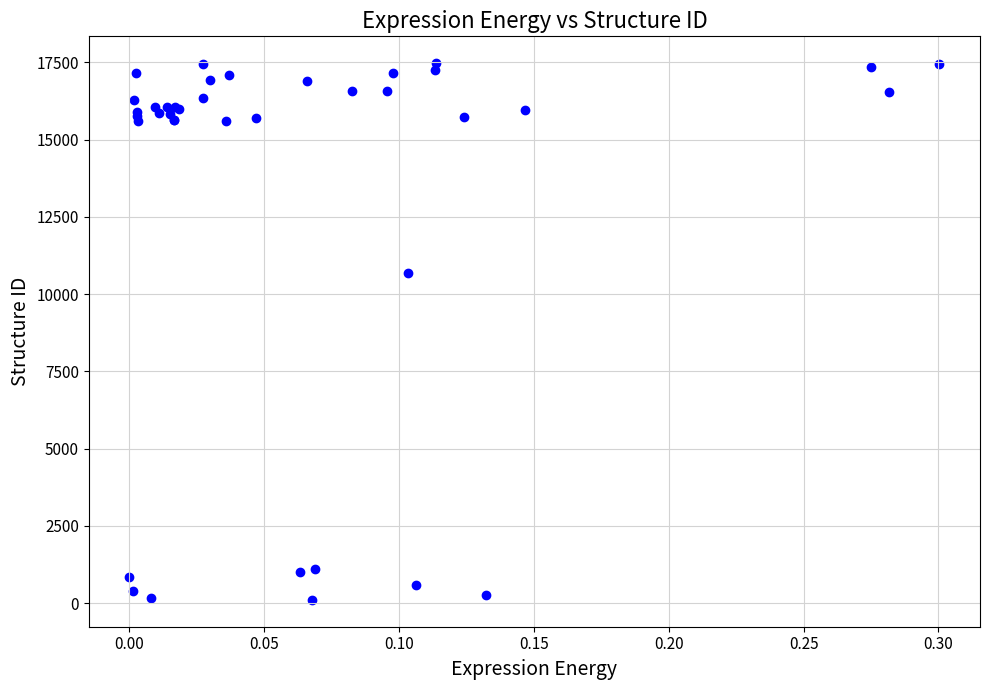

What Y value in the scatter plot is closest to 8788?

10696